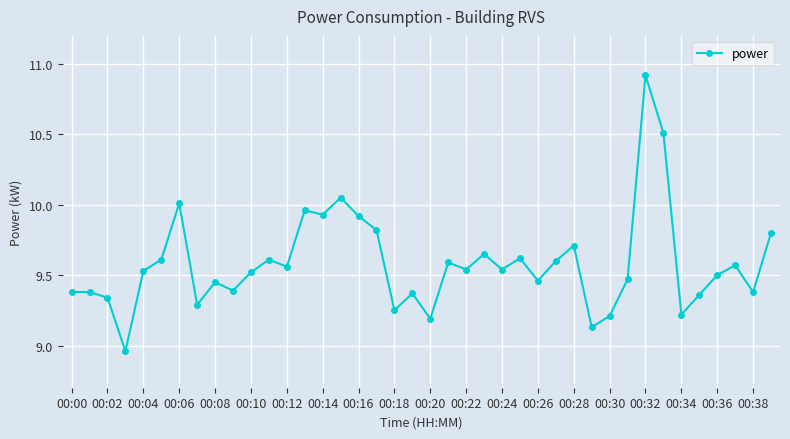

What is the sum of all values?

383.3